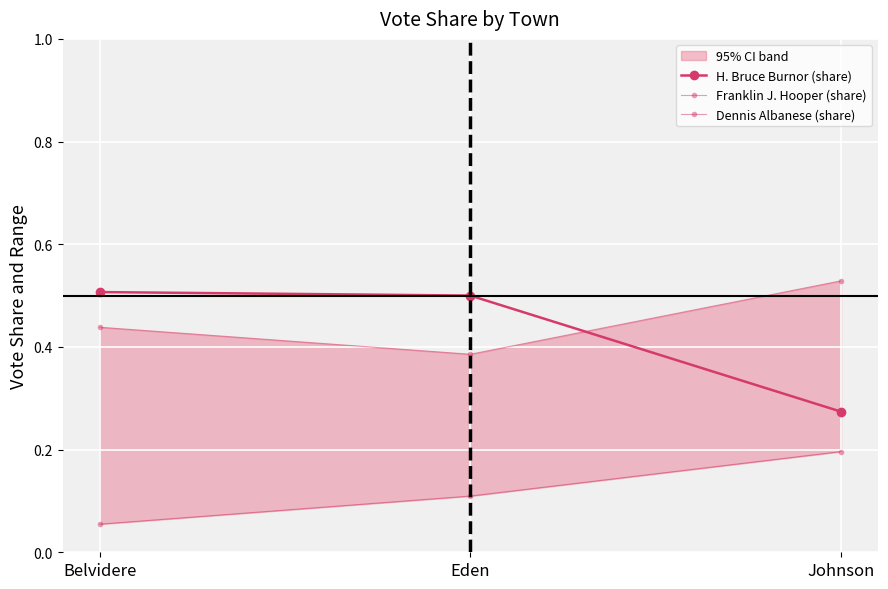

What is the label of the 3rd point from the right?

Belvidere